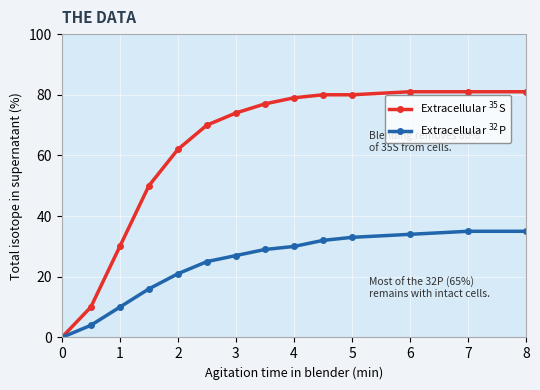

At how many categories does at least one series exceed 53?

10